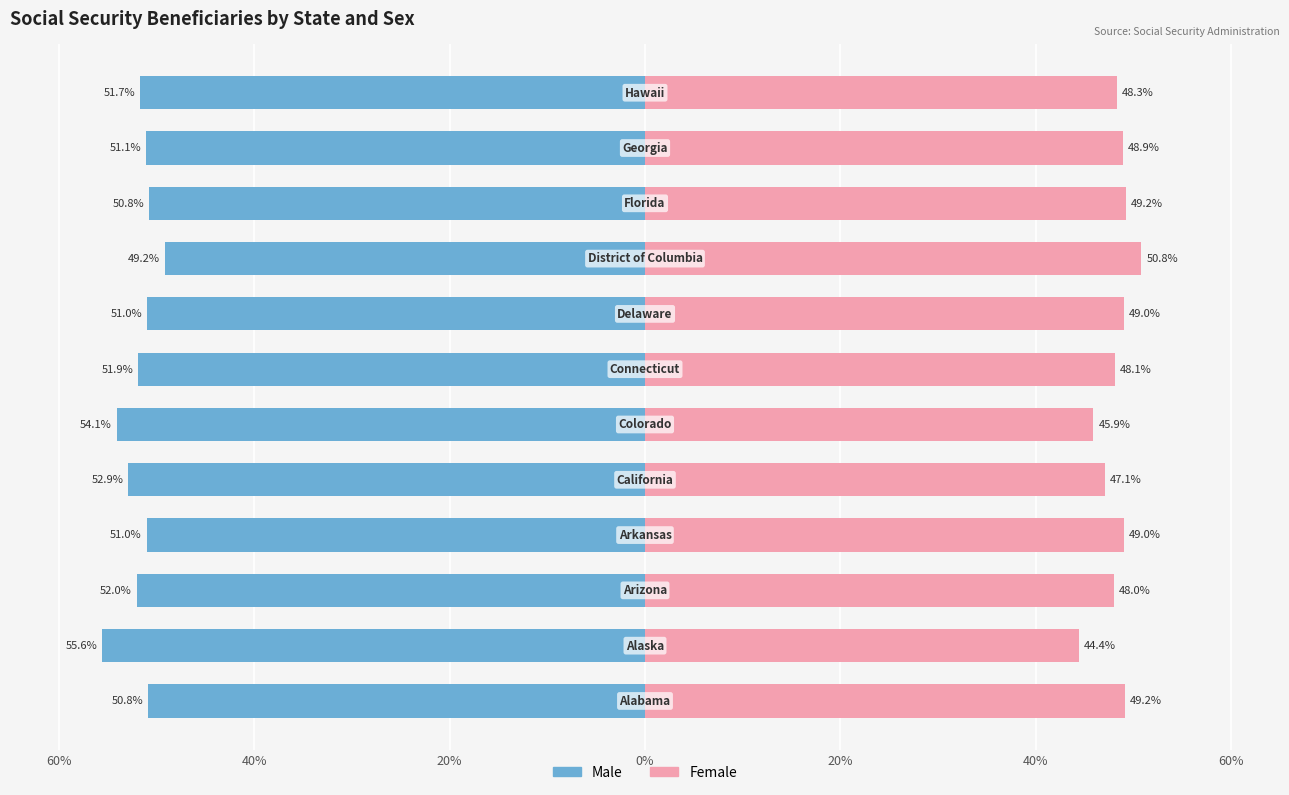

True or false: Female has a value of 24.4 at 11.

False